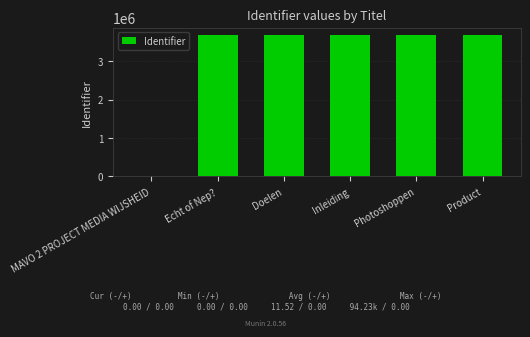

True or false: the data shows 1887647 at Inleiding.

False